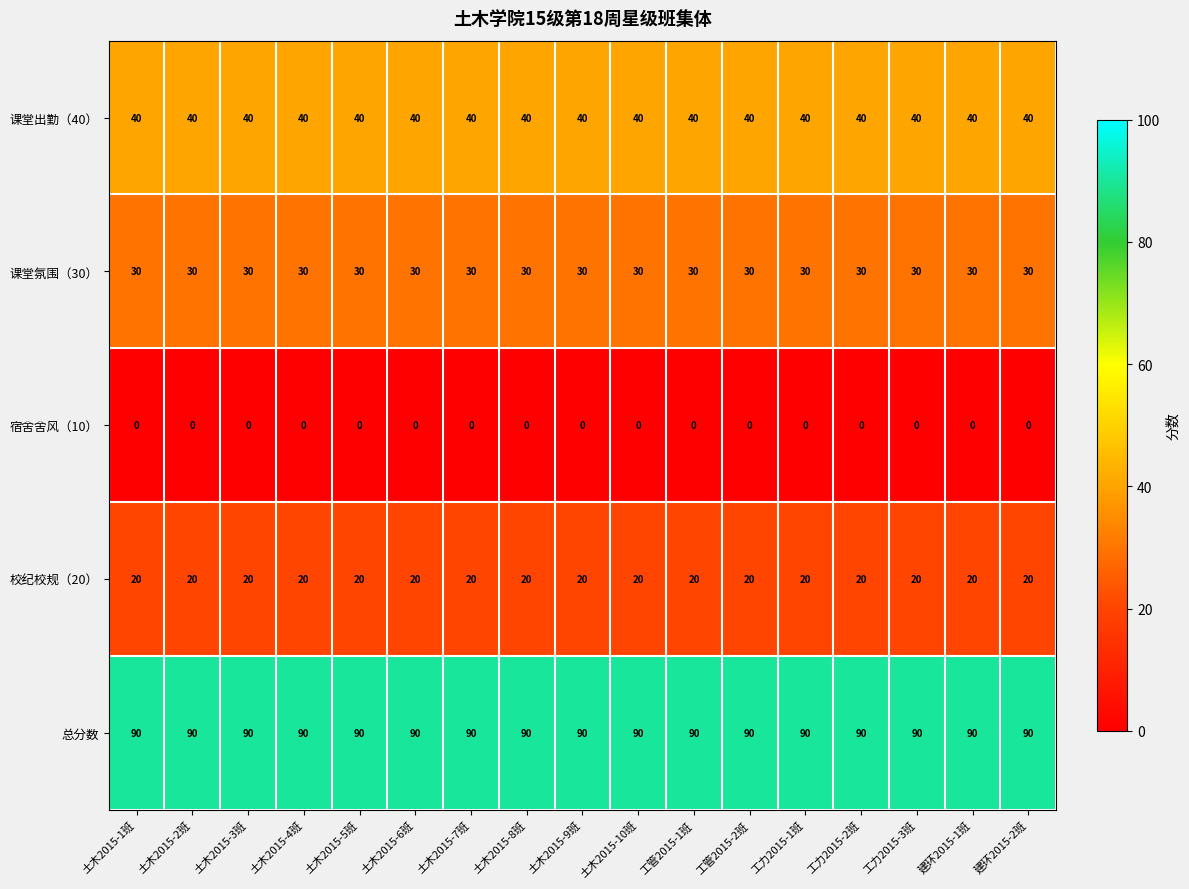

Read the 课堂氛围（30） value at 土木2015-10班.

30